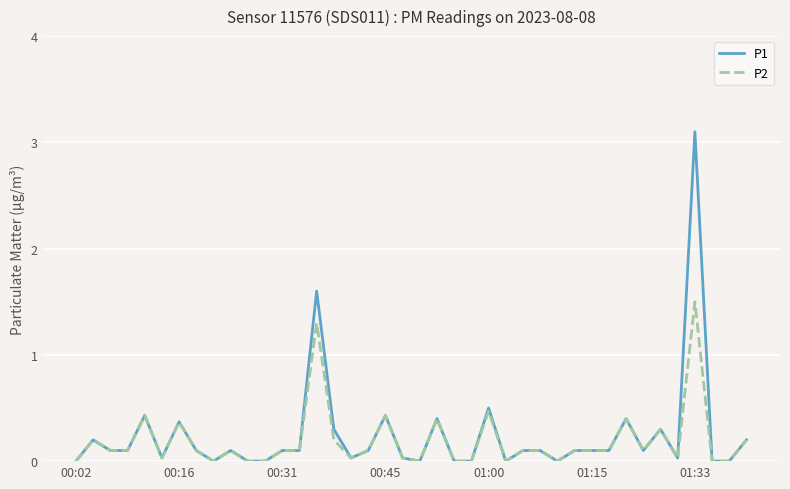

What is the maximum value for P2?

1.5